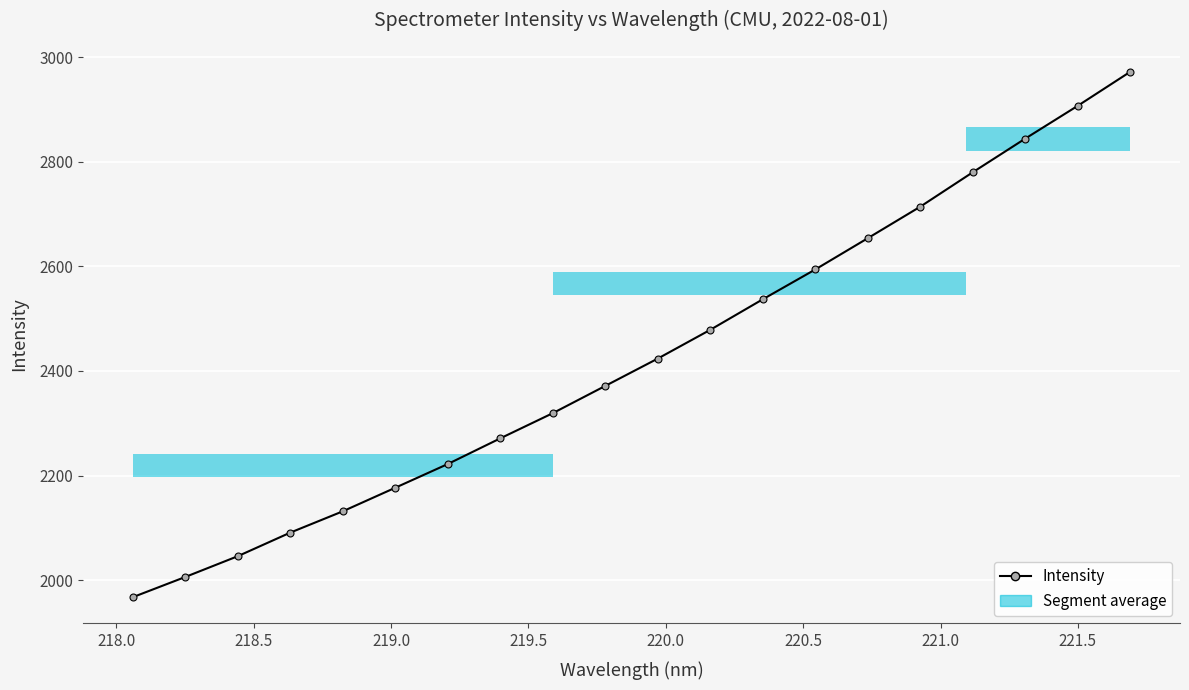

True or false: there are more than 2 points higher than both neighbors.

False